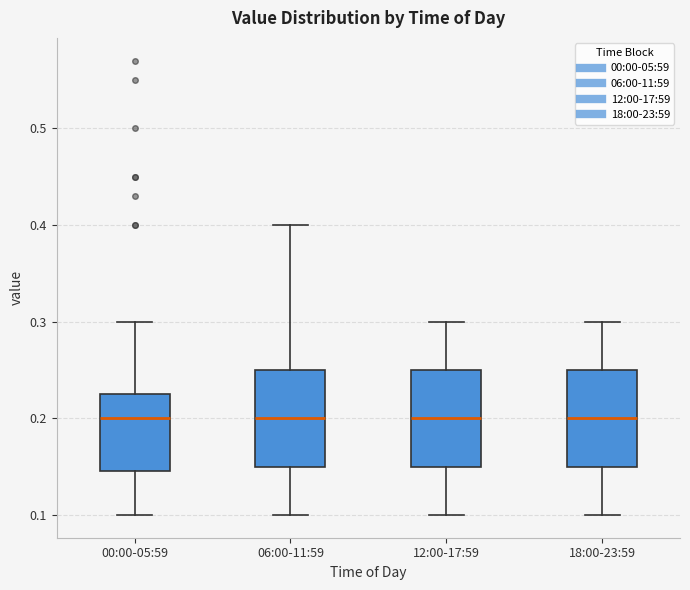

Reading left to right, read every box against the y-axis: the position of its median line, the range the box covers, and the ends of its whiskers. The values are not printed on the chart, so give them approximately, as read against the axis.

00:00-05:59: median 0.20, box 0.15 to 0.23, whiskers 0.10 to 0.30
06:00-11:59: median 0.20, box 0.15 to 0.25, whiskers 0.10 to 0.40
12:00-17:59: median 0.20, box 0.15 to 0.25, whiskers 0.10 to 0.30
18:00-23:59: median 0.20, box 0.15 to 0.25, whiskers 0.10 to 0.30